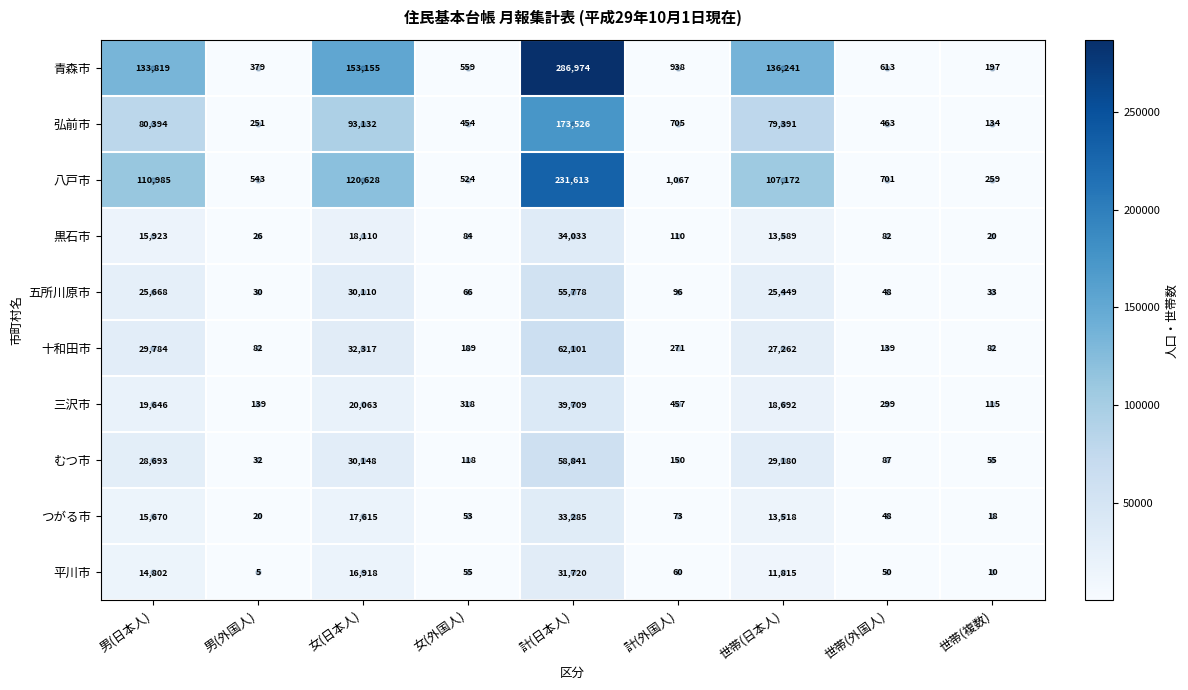

Count the number of categories in the chart.

9